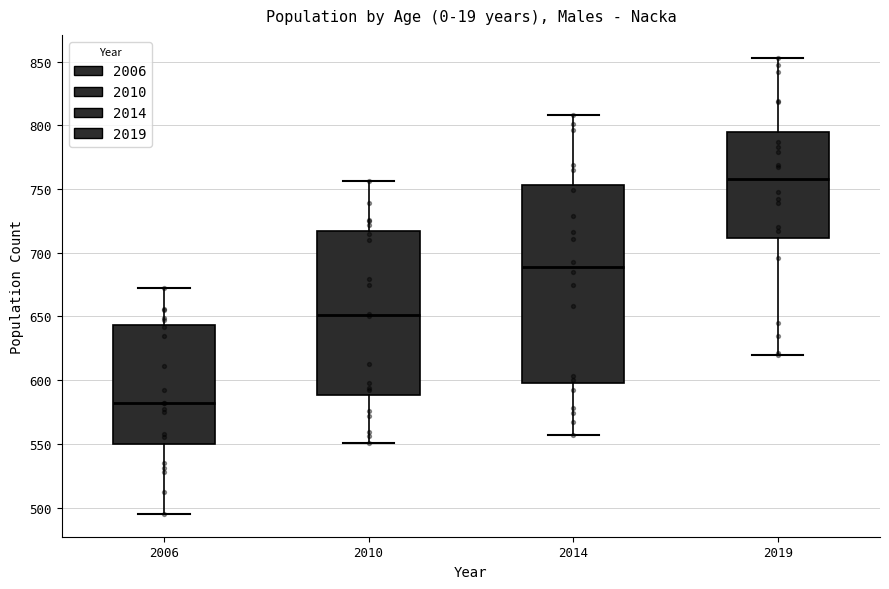

Where is the lower edge of the box at x = 2019 on the y-axis? The values are not printed on the chart, so give them approximately, as read against the axis.

710